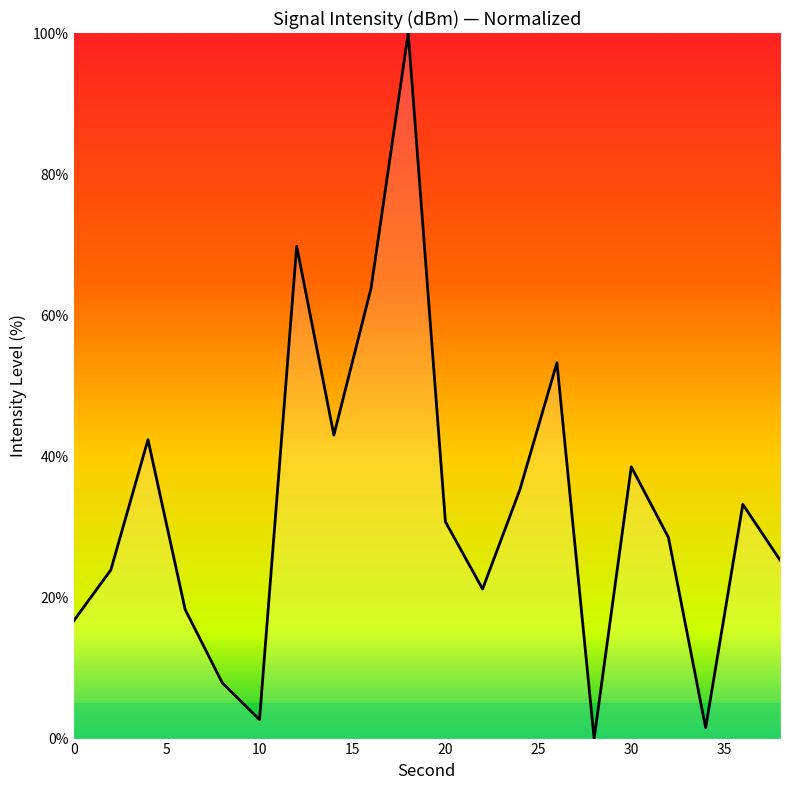

What is the maximum value shown in the chart?

100.0